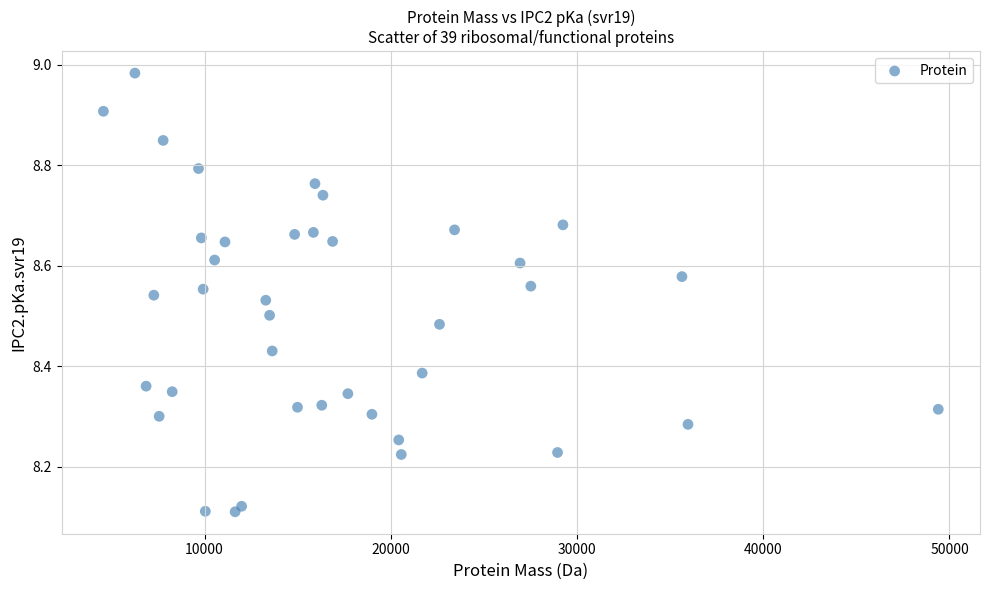

What is the range of X values (max minus min)?

44827.7